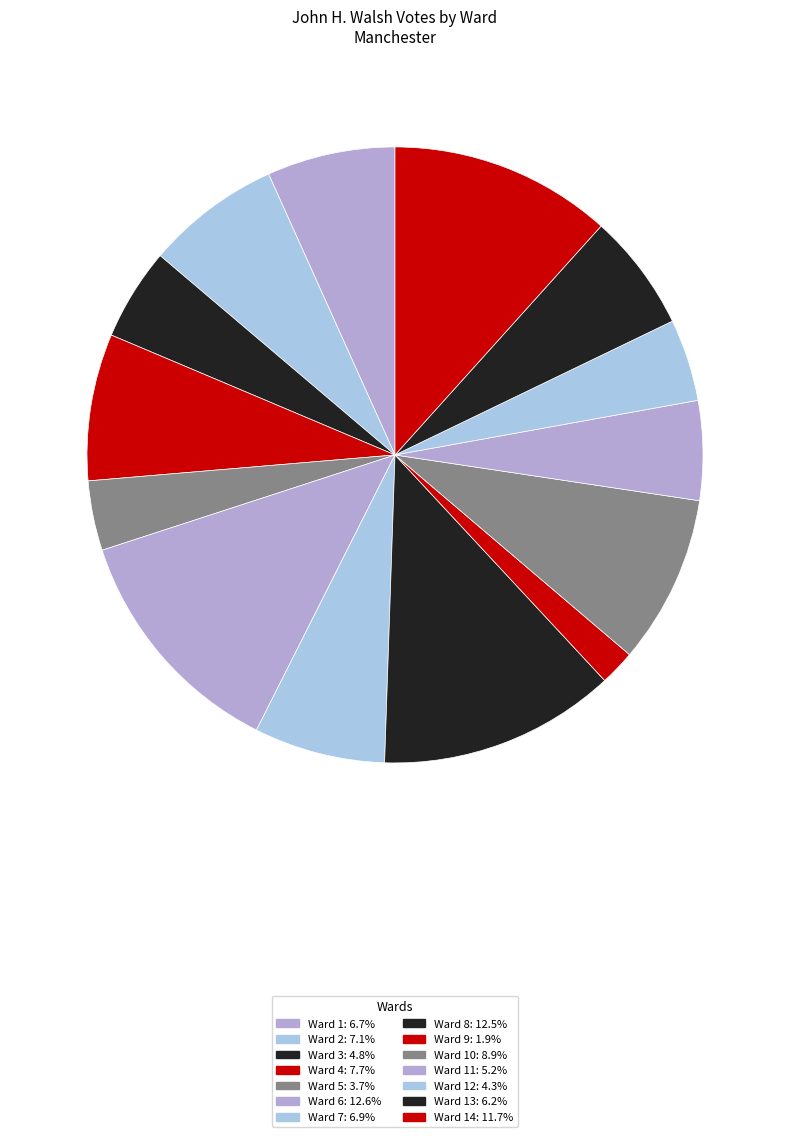

Count the number of slices in the pie.

14